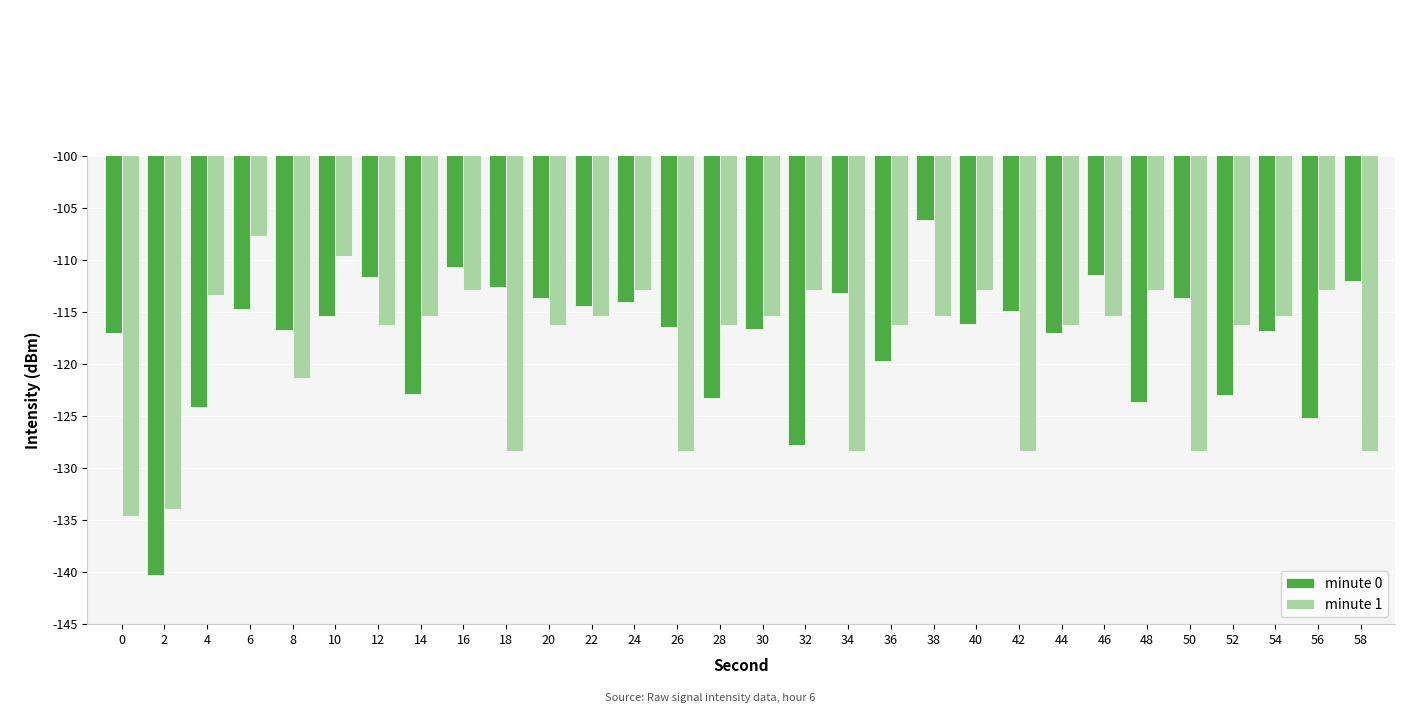

Which series has the largest range (max minus min)?

minute 0